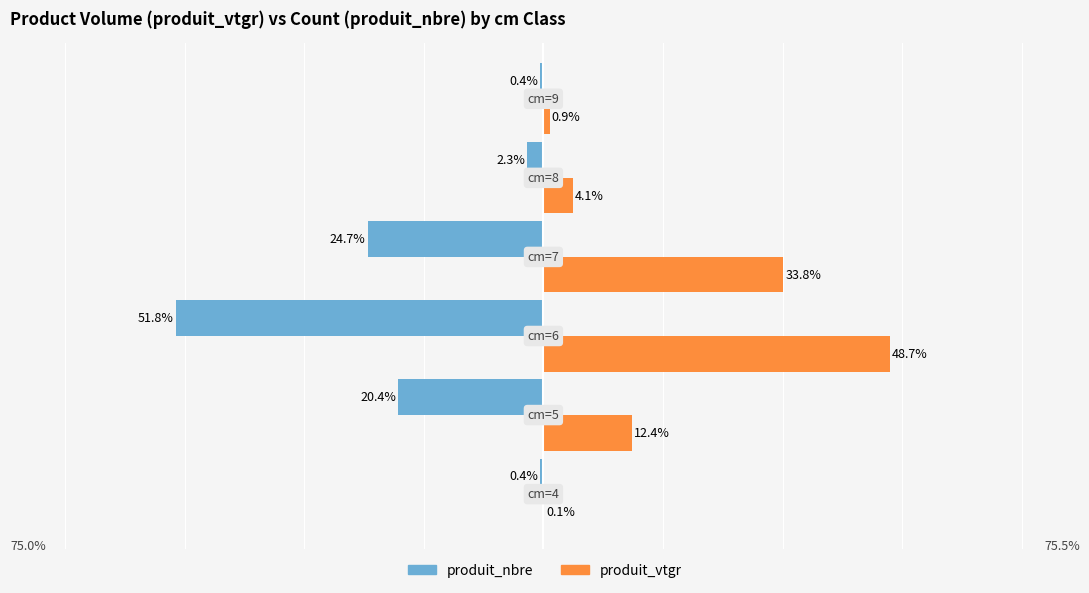

What is the highest value of the produit_vtgr series?

48.7